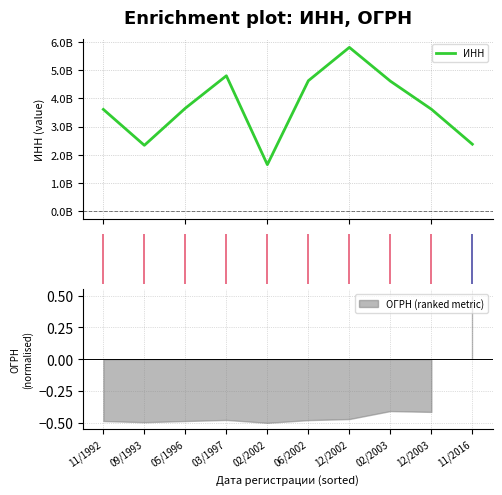

Reading left to right, transcribe all the data shown in this chart.

−2=3610001120	0=2334005403	2=3652000739	4=4804000086	6=1647008721	8=4628005230	10=5813003663	7=4614002688	8=3617006819	9=2373011986